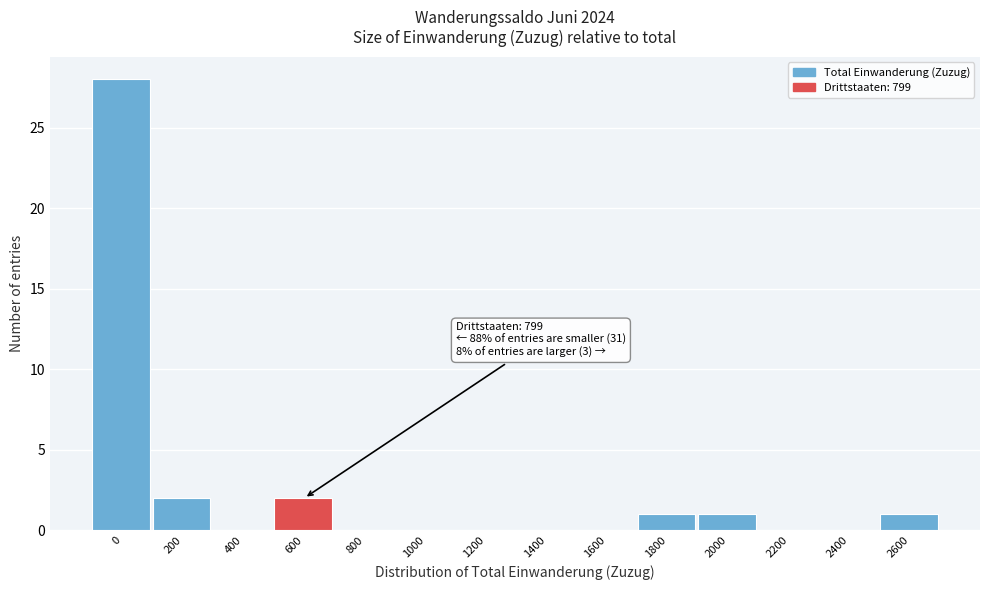

Reading right to left, extract all data points from this chart.

2600=1	2400=0	2200=0	2000=1	1800=1	1600=0	1400=0	1200=0	1000=0	800=0	600=2	400=0	200=2	0=28